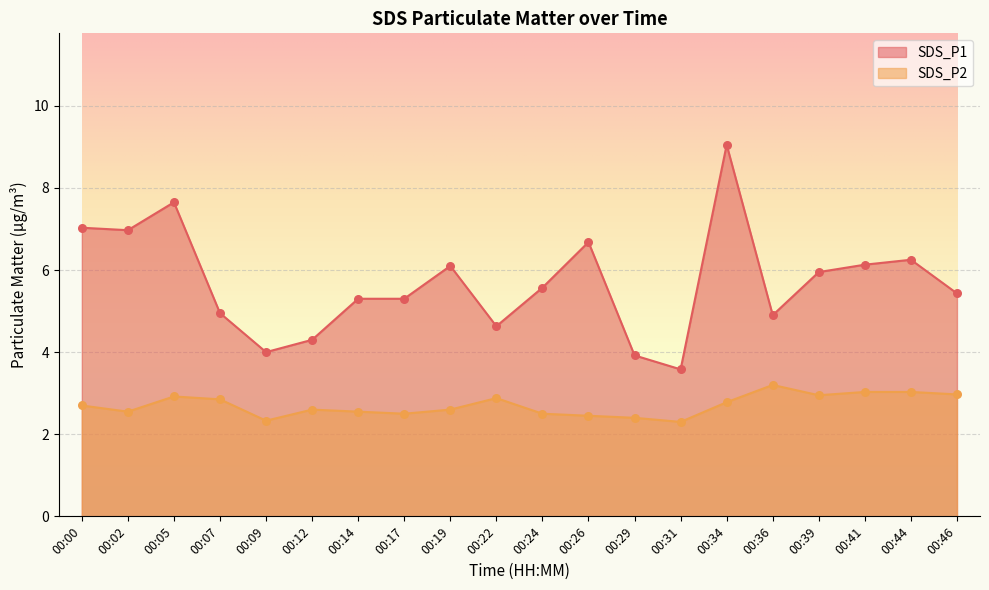

Which series has the largest total across all categories?

SDS_P1